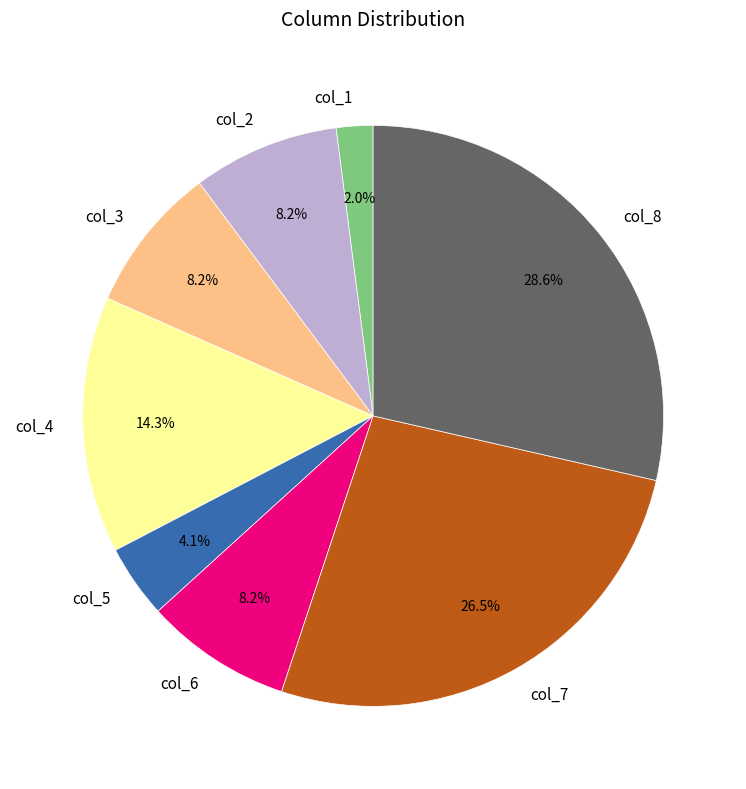

How many slices are in this pie chart?

8